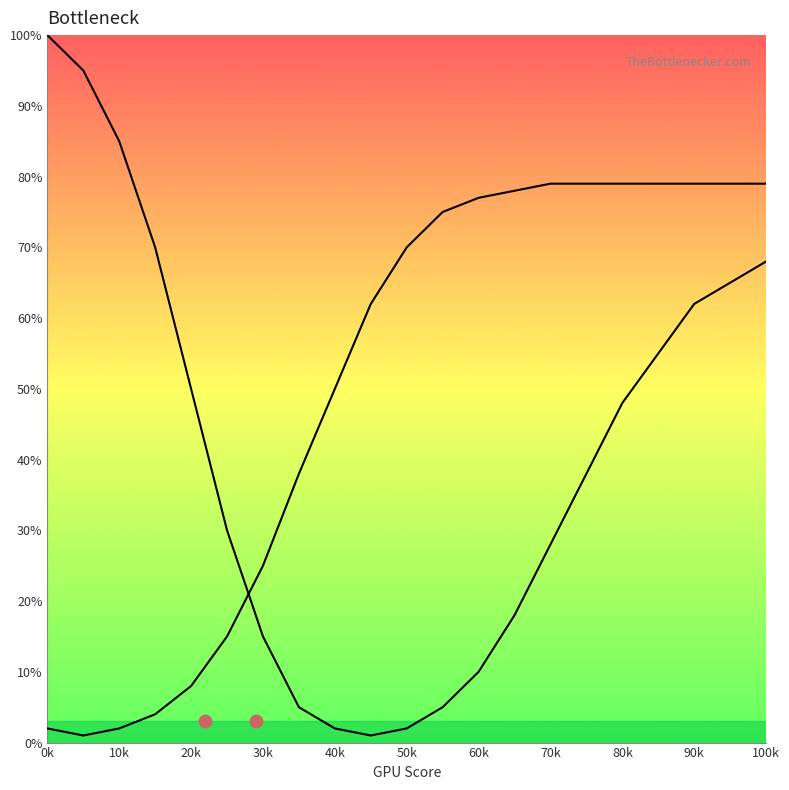

Which series contains the highest Y value?

CPU Bottleneck